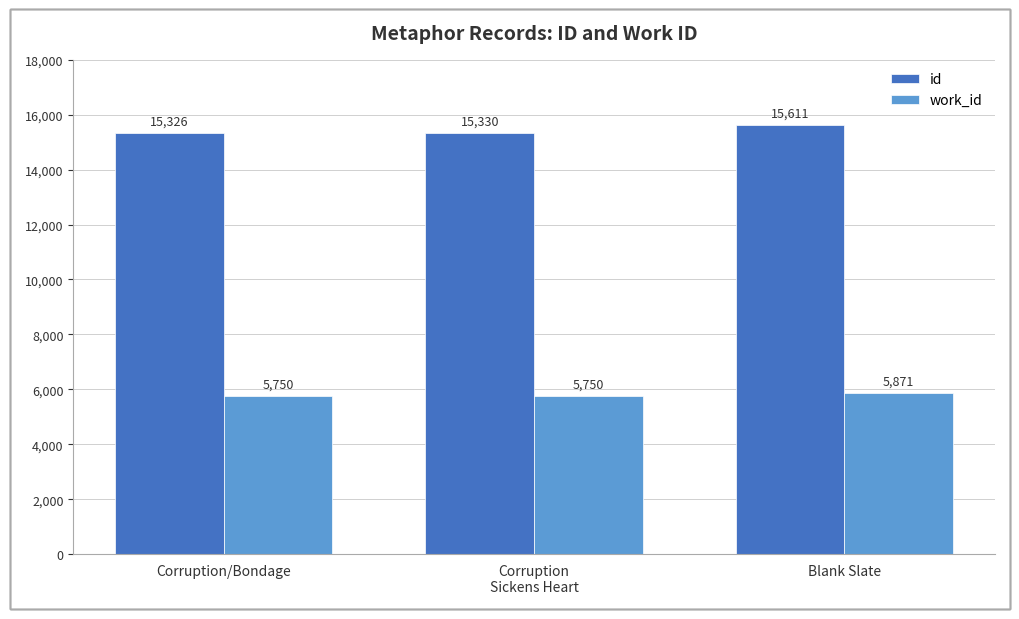

How many groups of bars are there?

3